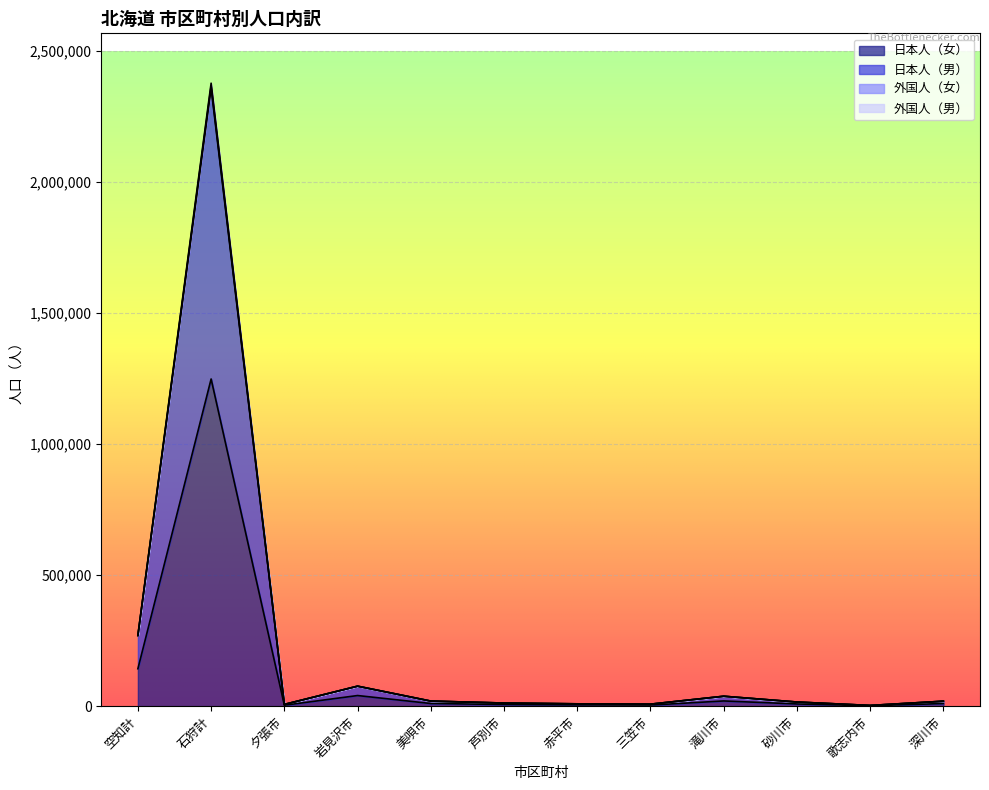

At which category is the sum across all series the highest?

石狩計